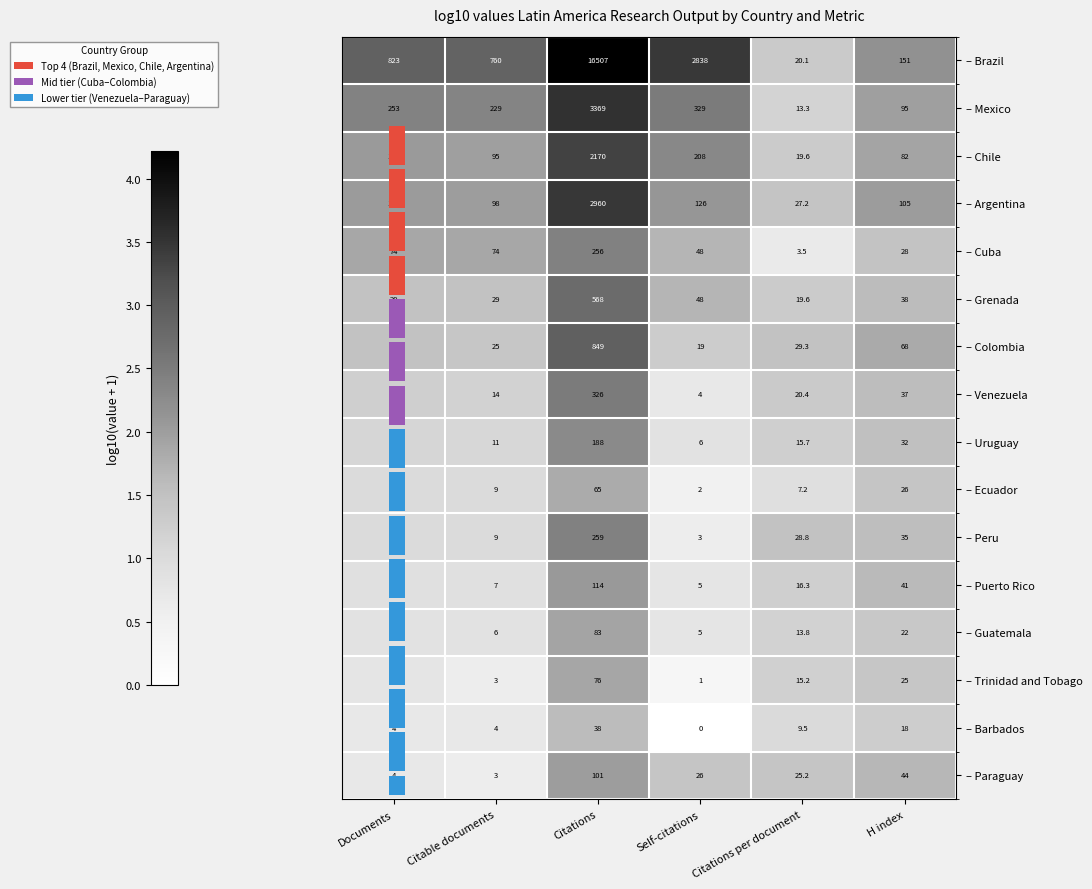

True or false: – Chile has a value of 1.3 at Citations per document.

True